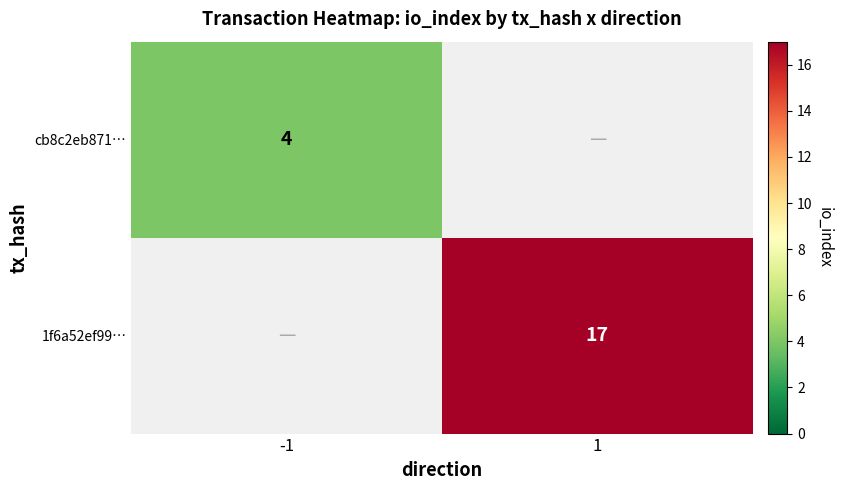

Is it true that cb8c2eb871… equals 4 at -1?

True